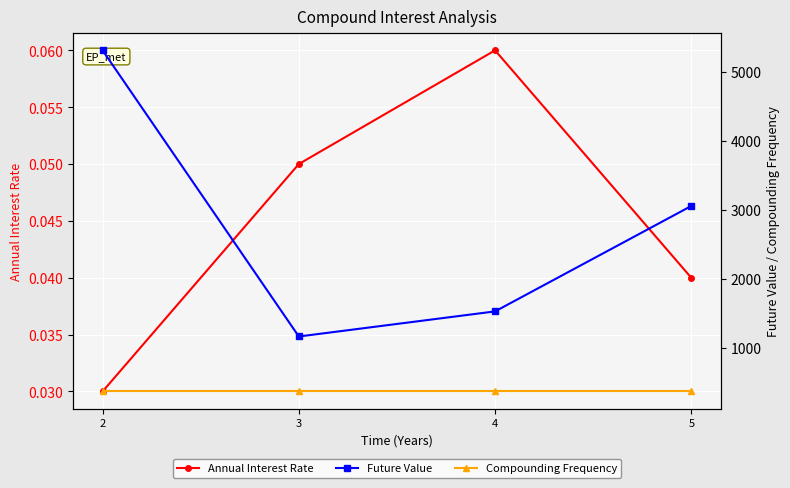

Is the value of Compounding Frequency at 4 greater than the value of Annual Interest Rate at 5?

Yes